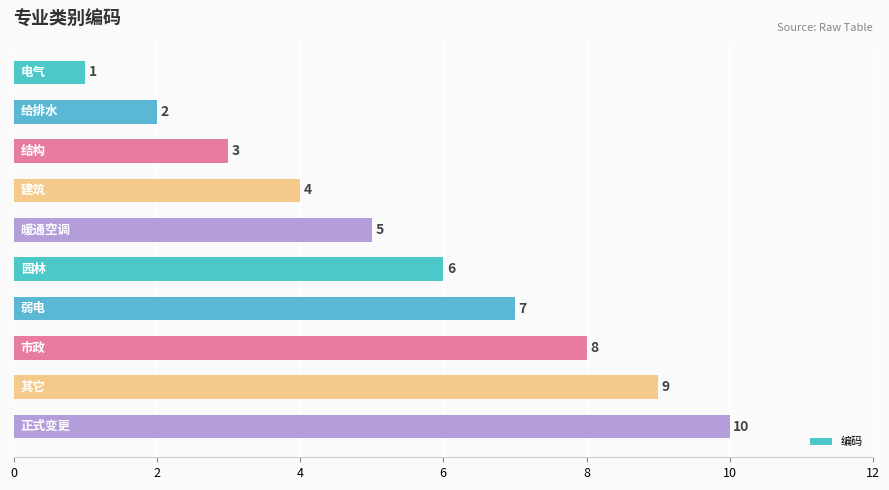

How many series are shown in this chart?

1